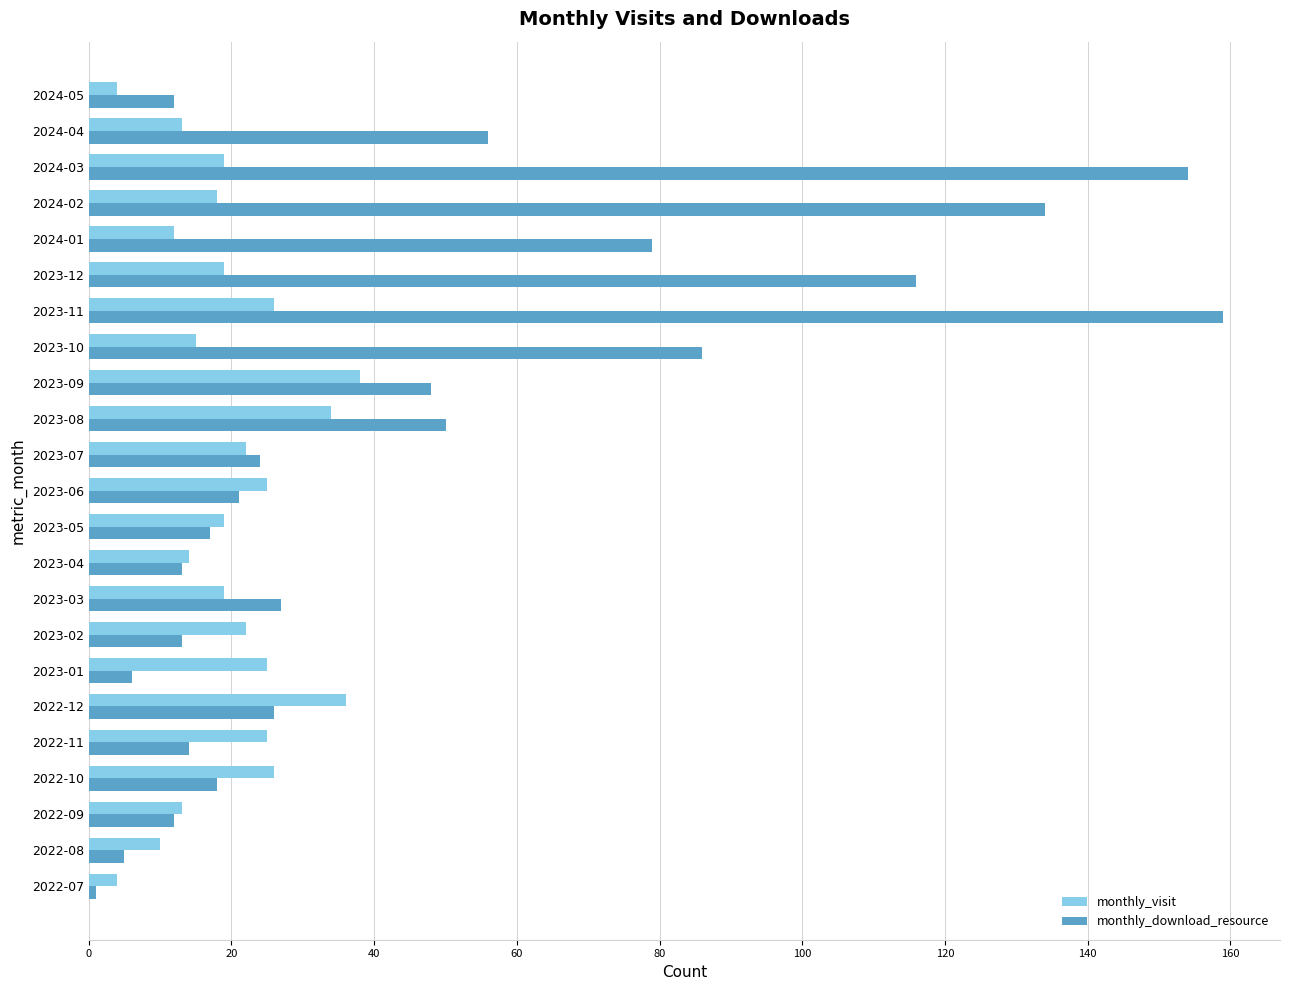

What is the difference between the second highest and second lowest values in the monthly_download_resource series?

149